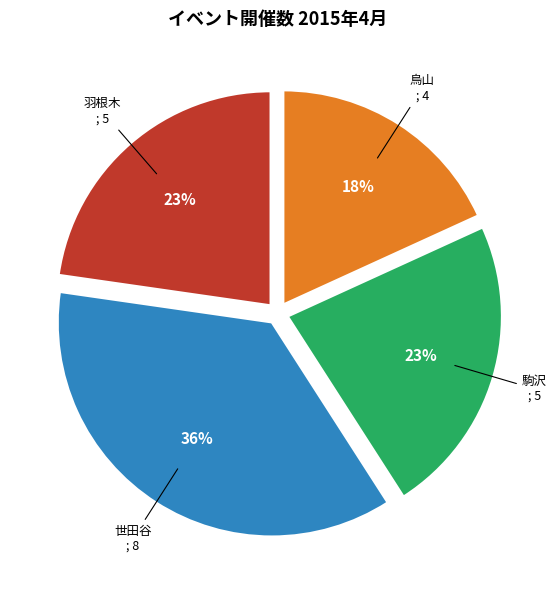

How many segments does this pie chart have?

4